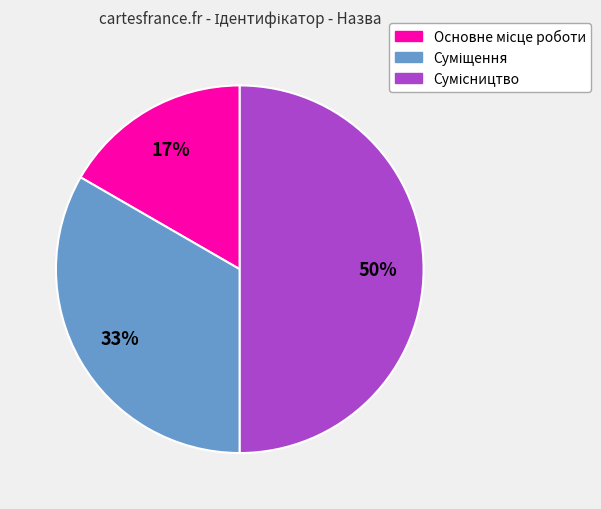

To the nearest percent, what is the difference between the largest and smallest slice percentages?

33%